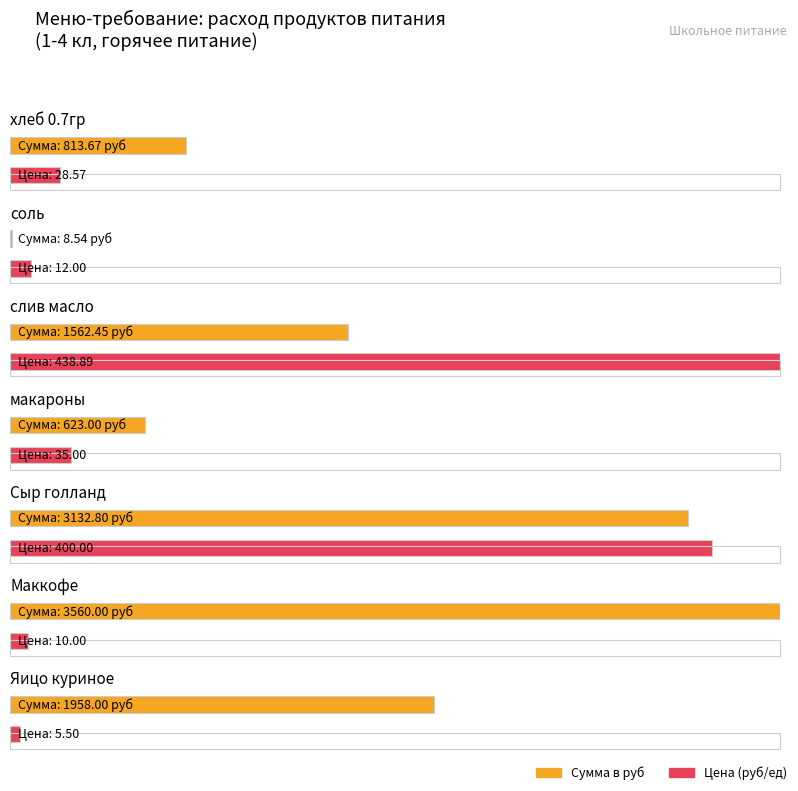

Reading right to left, what are all the values shown in this chart?

Сумма в руб: 1958.0	3560.0	3132.8	623.0	1562.4	8.5	813.7
Цена: 5.5	10.0	400.0	35.0	438.9	12.0	28.6